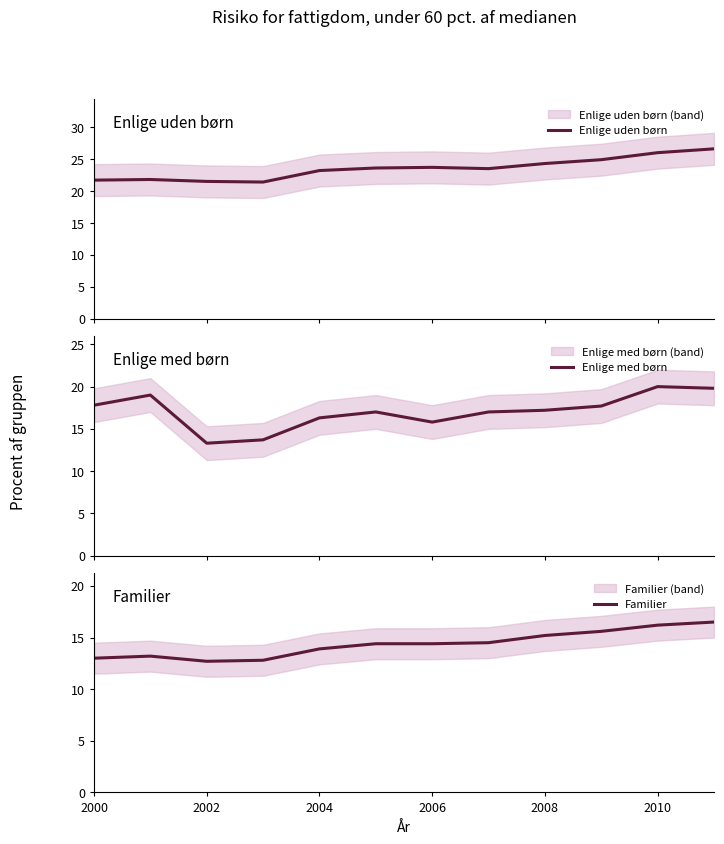

Does the chart have visible grid lines?

No